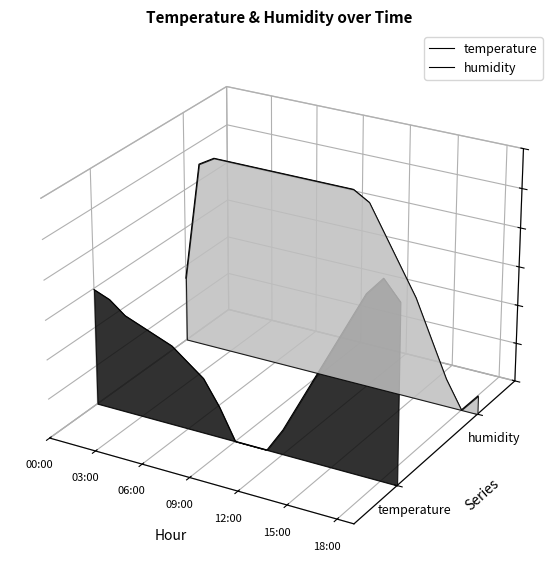

True or false: humidity has a value of 0.1 at 15:00.

False